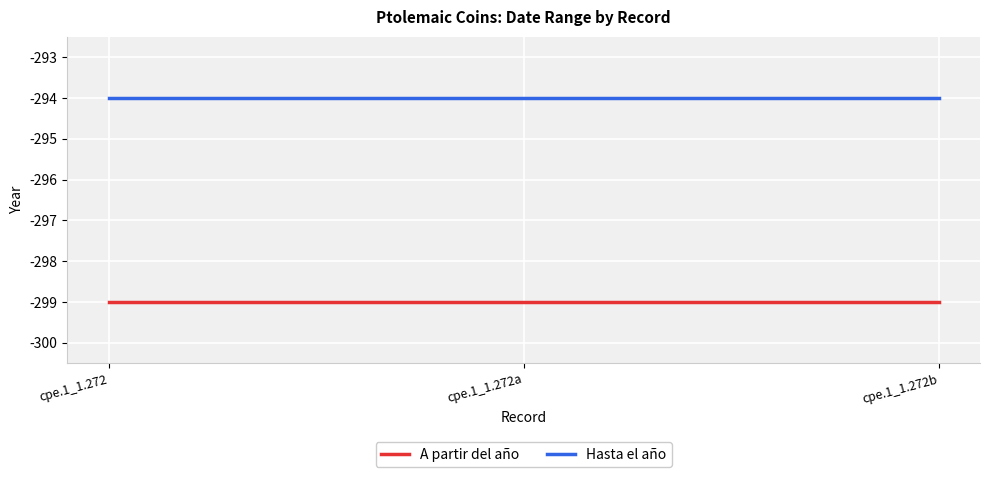

What position from the right is cpe.1_1.272?

3